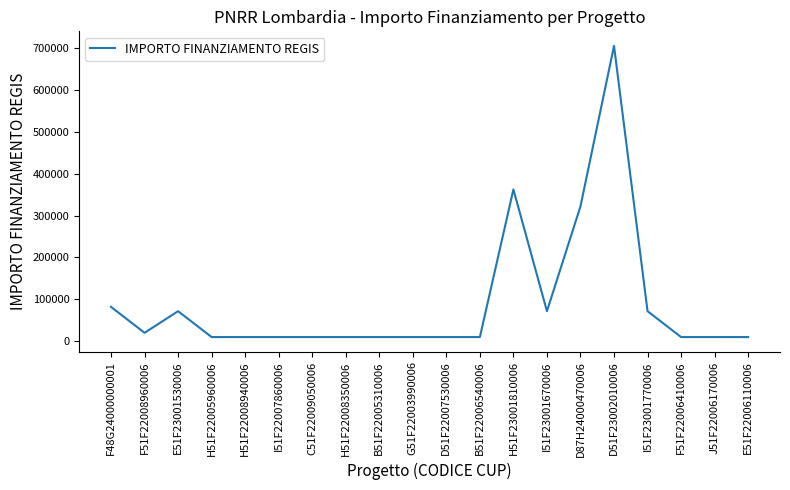

True or false: the data shows 20344.0 at F51F22008960006.

True